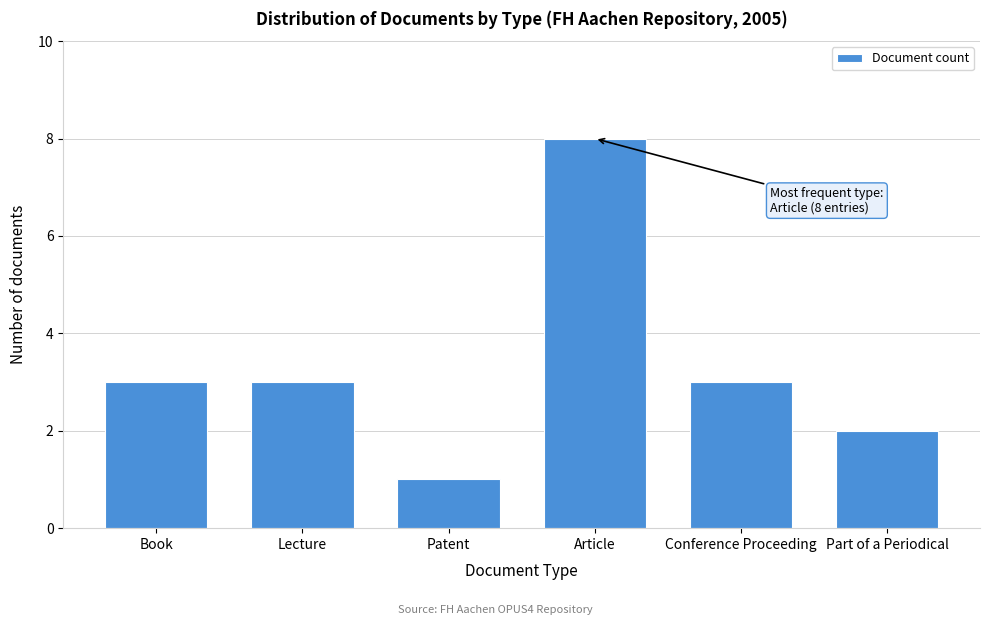

Reading left to right, list all the values displayed in this chart.

Book=3	Lecture=3	Patent=1	Article=8	Conference Proceeding=3	Part of a Periodical=2